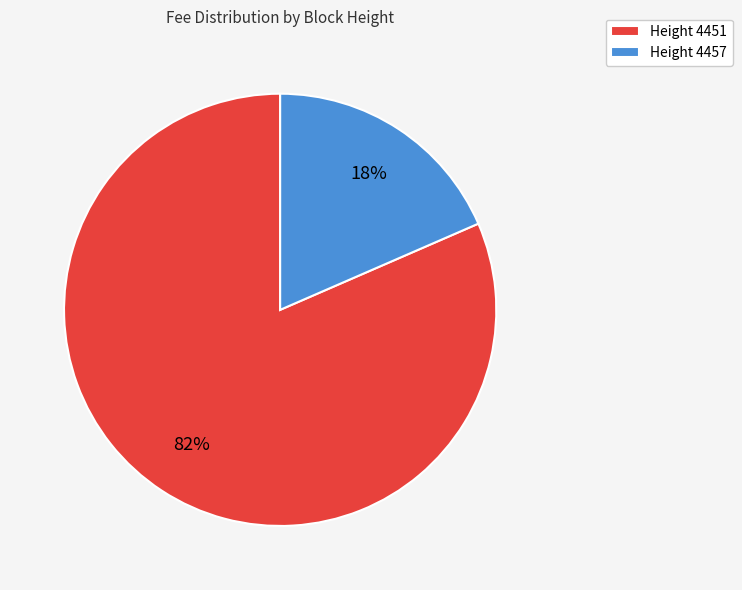

Between Height 4457 and Height 4451, which is larger?

Height 4451